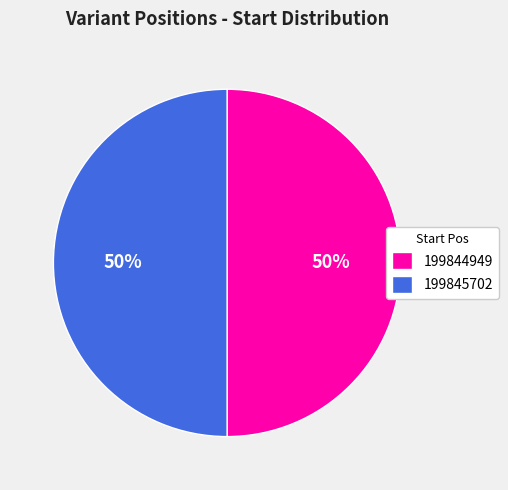

The 199844949 slice represents 41% of the pie. True or false?

False